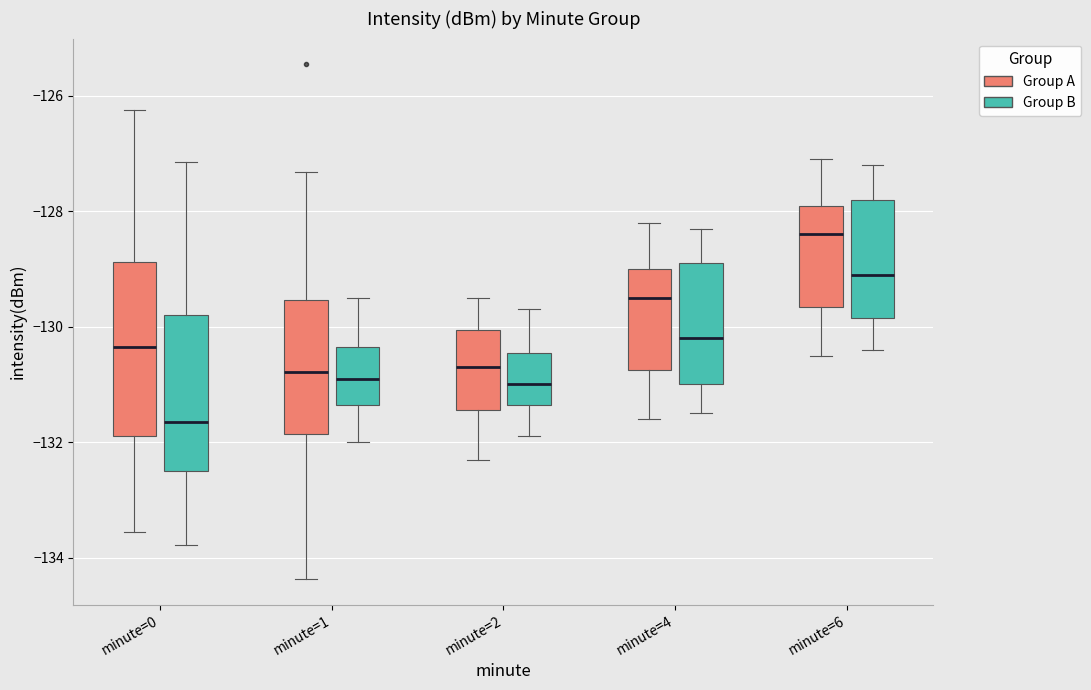

Reading left to right, transcribe this box plot: for each box, give where its median line is, the range the box spans, and where its two whiskers end, as read against the y-axis. The values are not printed on the chart, so give them approximately, as read against the axis.

minute=0 (Group A): median -130.4, box -131.8 to -128.8, whiskers -133.6 to -126.2
minute=0 (Group B): median -131.6, box -132.4 to -129.8, whiskers -133.8 to -127.2
minute=1 (Group A): median -130.8, box -131.8 to -129.6, whiskers -134.4 to -127.4
minute=1 (Group B): median -130.8, box -131.4 to -130.4, whiskers -132.0 to -129.4
minute=2 (Group A): median -130.6, box -131.4 to -130.0, whiskers -132.2 to -129.4
minute=2 (Group B): median -131.0, box -131.4 to -130.4, whiskers -131.8 to -129.6
minute=4 (Group A): median -129.4, box -130.8 to -129.0, whiskers -131.6 to -128.2
minute=4 (Group B): median -130.2, box -131.0 to -128.8, whiskers -131.4 to -128.2
minute=6 (Group A): median -128.4, box -129.6 to -127.8, whiskers -130.4 to -127.0
minute=6 (Group B): median -129.0, box -129.8 to -127.8, whiskers -130.4 to -127.2